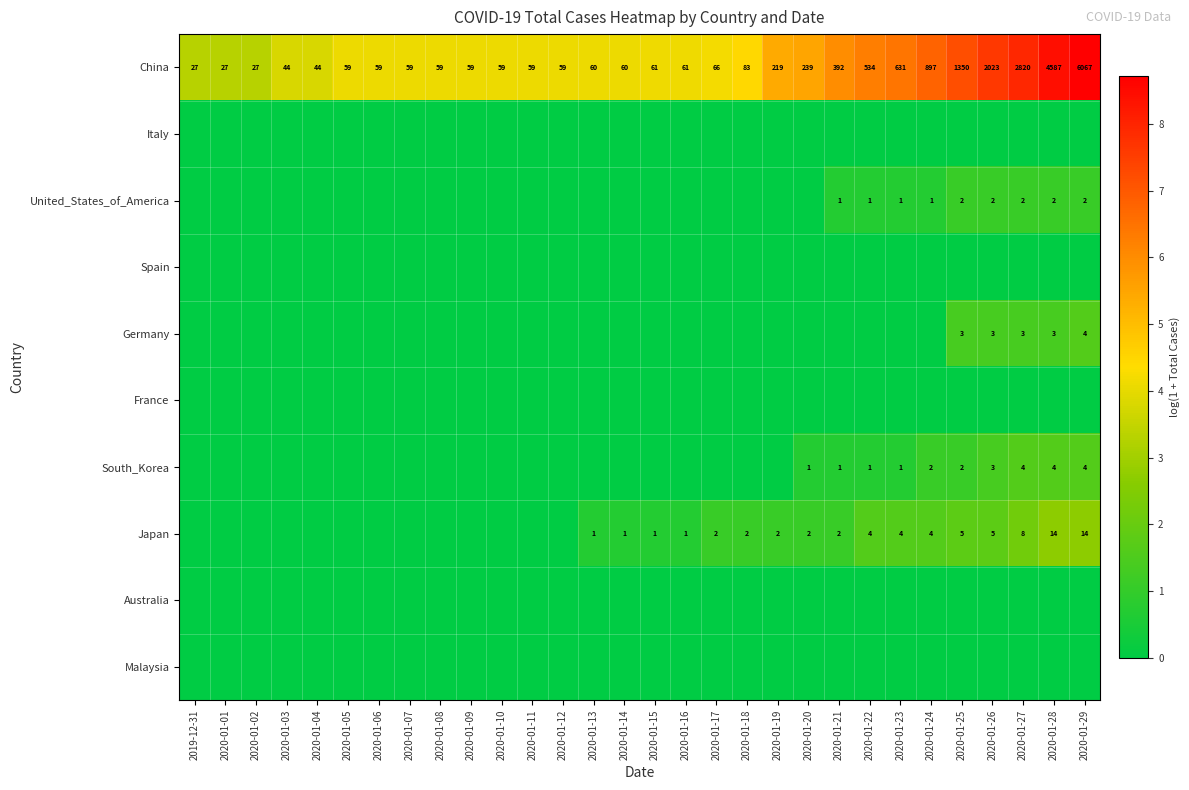

What is the difference between the highest and lowest values at 2020-01-05?

4.1